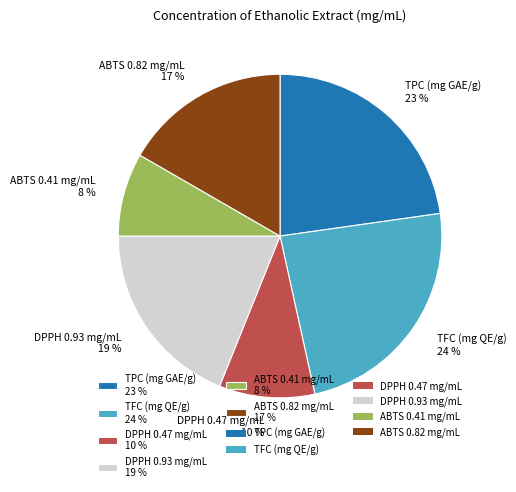

Is there any slice that represents more than half of the pie?

No